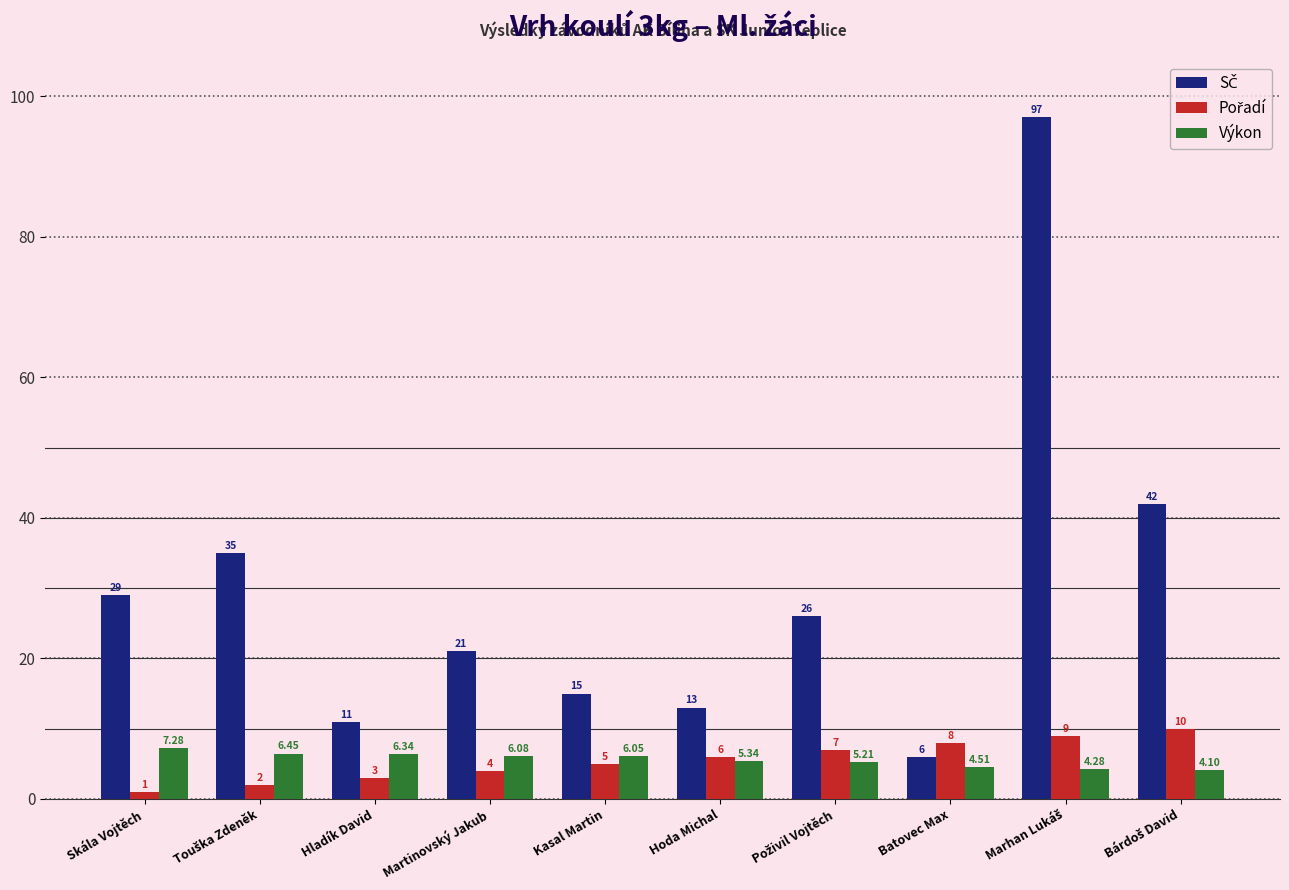

What is the spread (max minus min) of values at Skála Vojtěch?

28.0